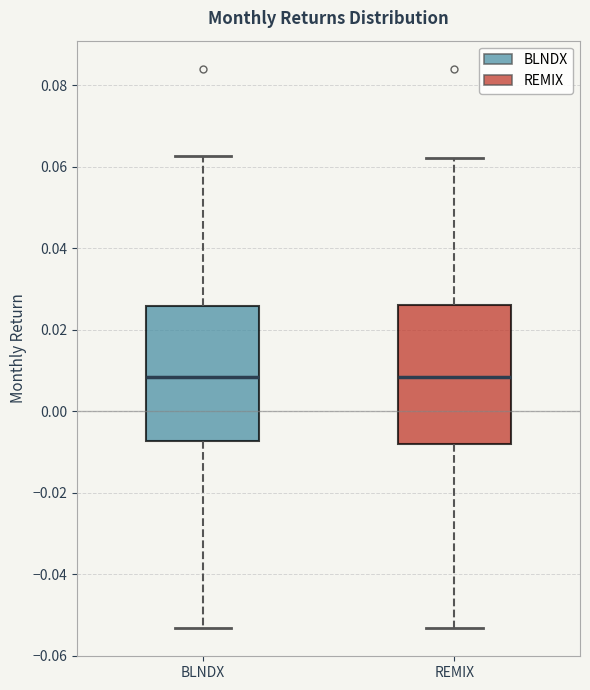

Reading left to right, transcribe this box plot: for each box, give where its median line is, the range the box spans, and where its two whiskers end, as read against the y-axis. The values are not printed on the chart, so give them approximately, as read against the axis.

BLNDX: median 0.008, box -0.008 to 0.026, whiskers -0.054 to 0.062
REMIX: median 0.008, box -0.008 to 0.026, whiskers -0.054 to 0.062